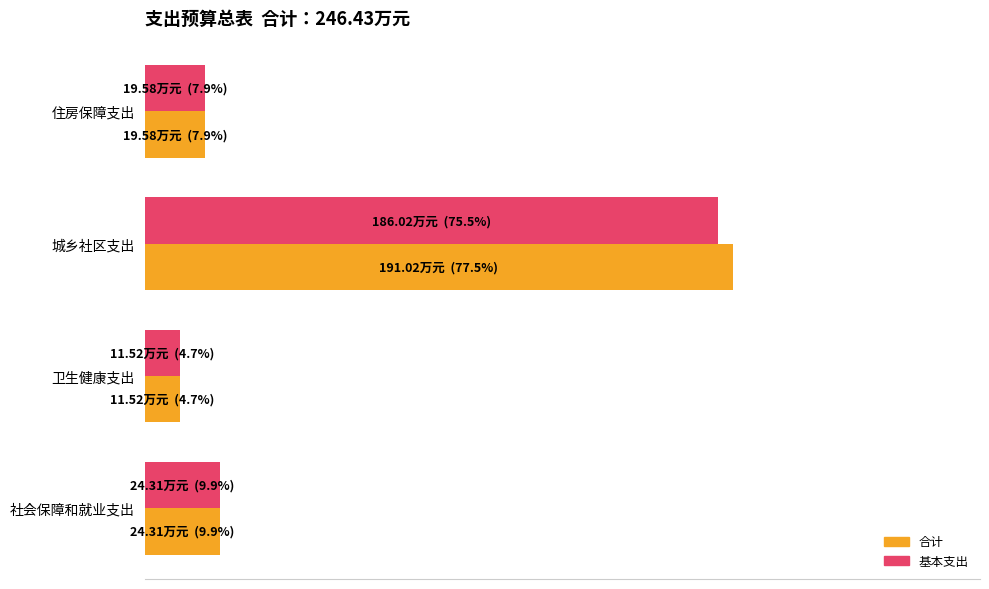

List the labels in order of 基本支出 value, largest first.

城乡社区支出, 社会保障和就业支出, 住房保障支出, 卫生健康支出